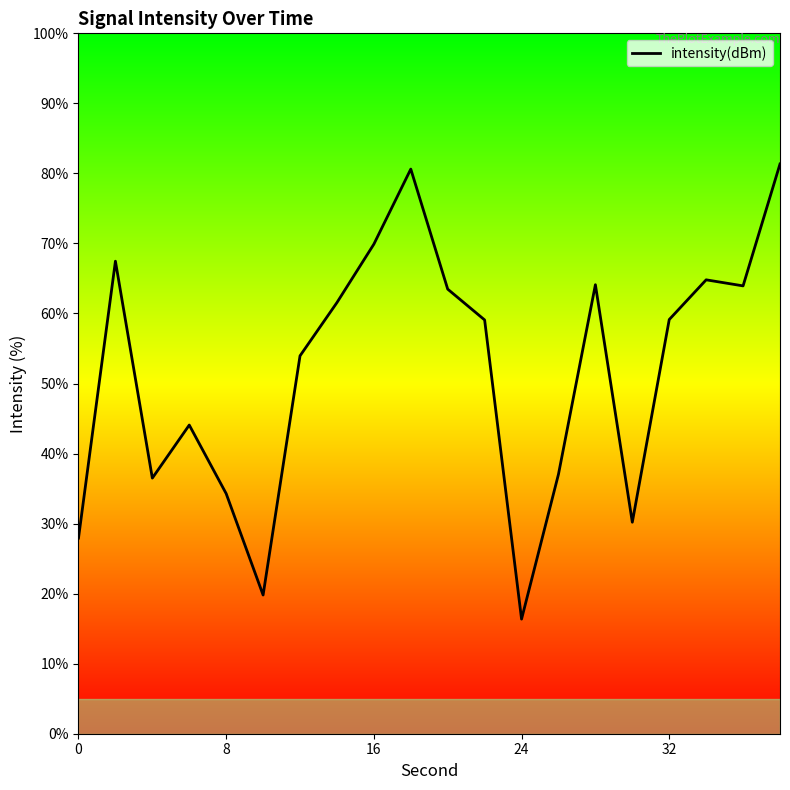

Reading right to left, what are all the values shown in this chart?

81.3	63.9	64.8	59.1	30.2	64.1	37.0	16.4	59.1	63.5	80.6	69.9	61.6	54.0	19.8	34.3	44.1	36.5	67.5	27.9